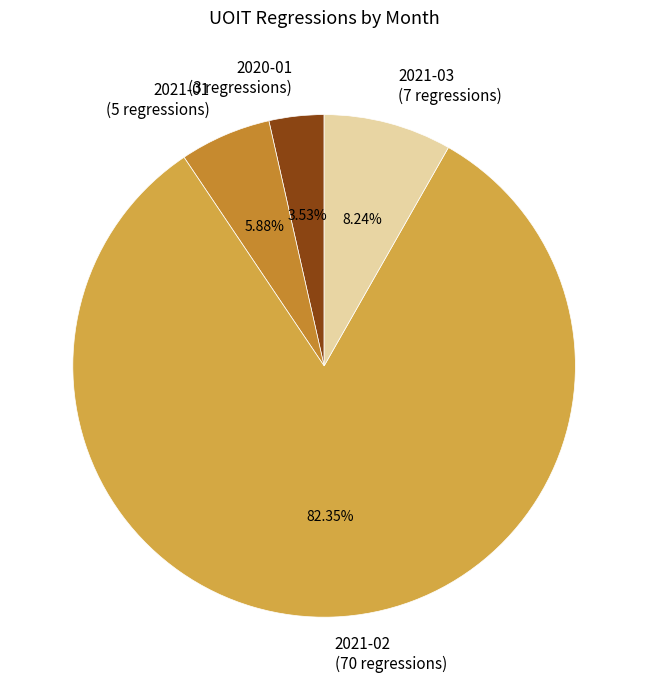

Do 2021-02 (70 regressions) and 2021-03 (7 regressions) together represent more than half of the pie?

Yes